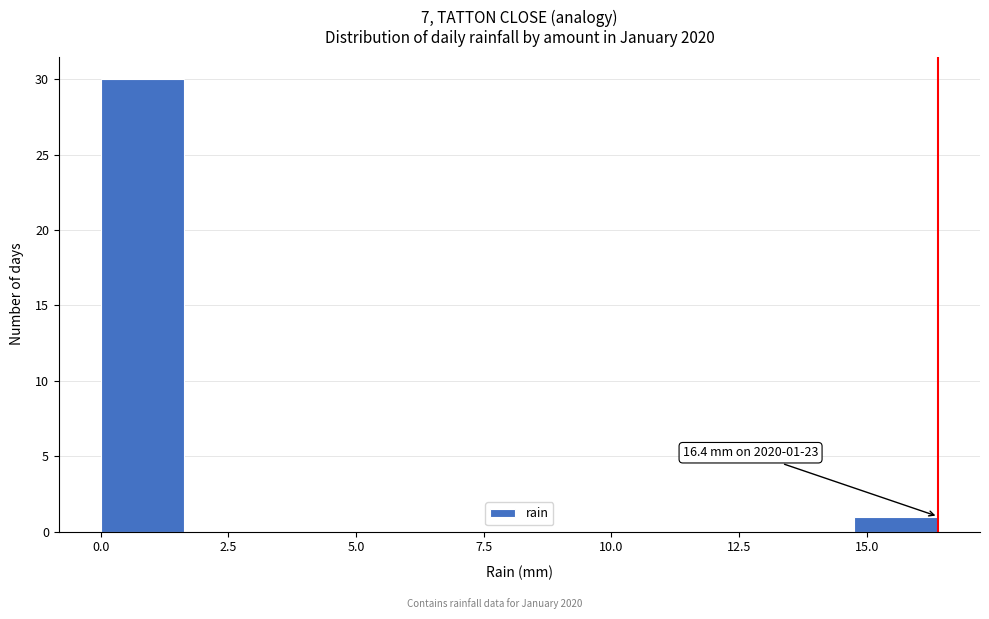

Read against the x-axis, roughly where is the centre of the tallest bar?

1.0